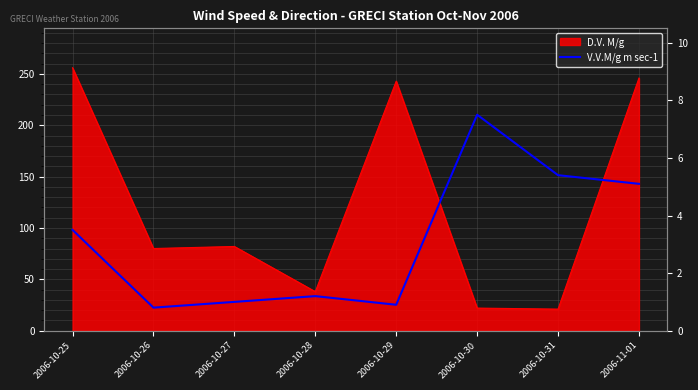

True or false: the data has more than 0 interior local peaks.

True